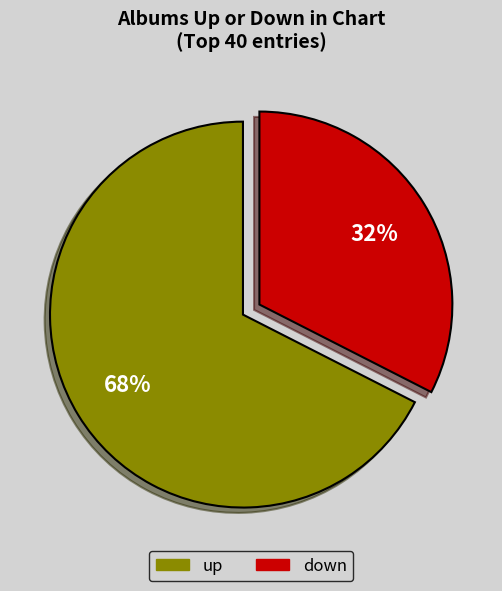

Between up and down, which is larger?

up